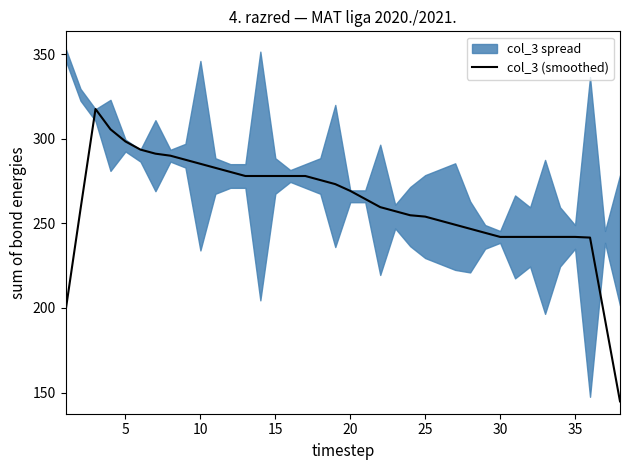

What is the maximum value for col_3 (smoothed)?

317.6